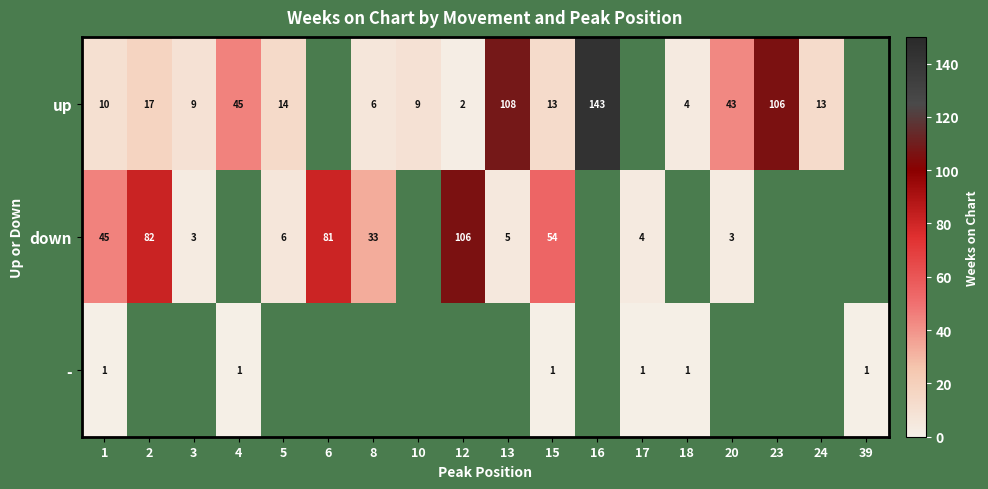

The down series shows 1.3 at 3. True or false?

False